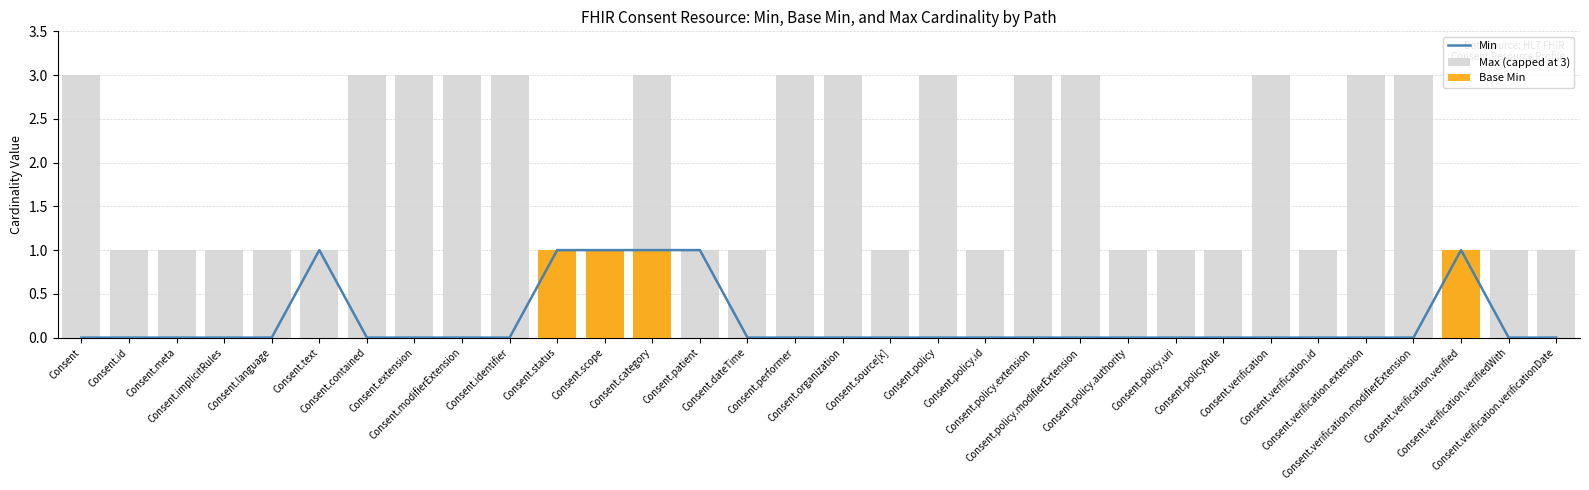

What is the sum of the Base Min values at Consent.verification.extension and Consent.status?

1